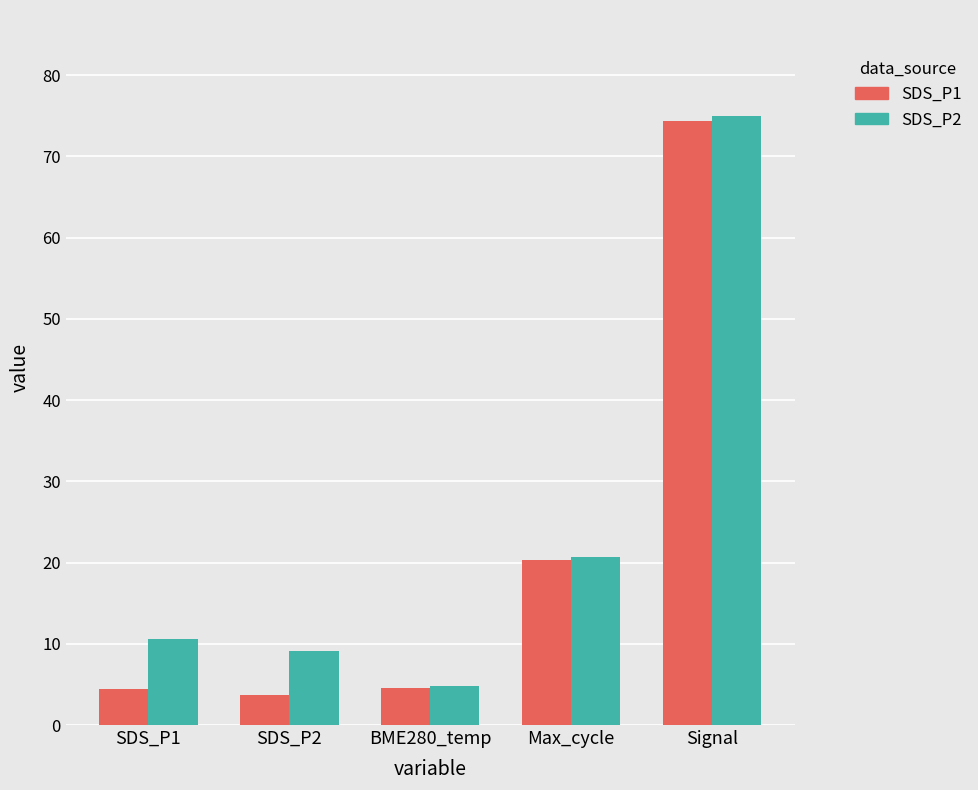

Rank the series by their average value, from lowest to highest.

SDS_P1, SDS_P2